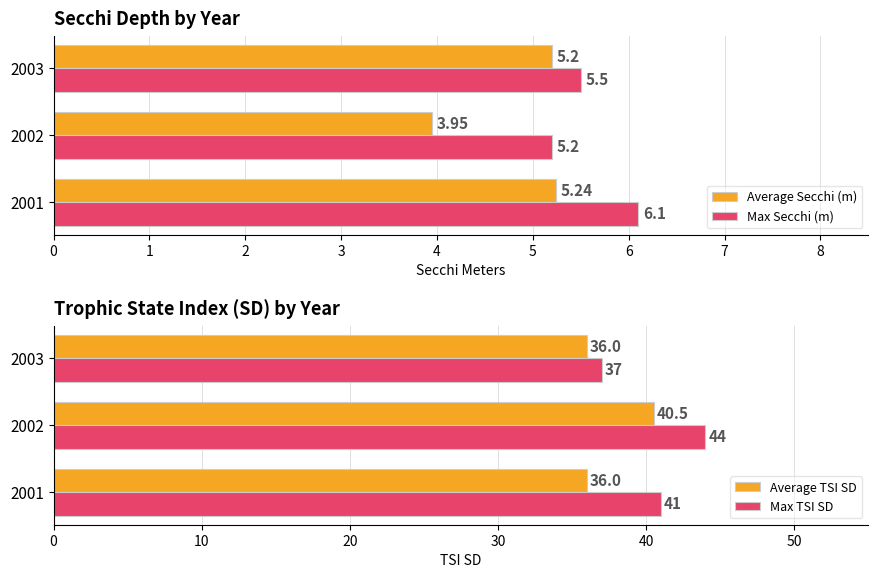

What is the value of the Average Secchi (m) bar at the 3rd from the left?

5.2